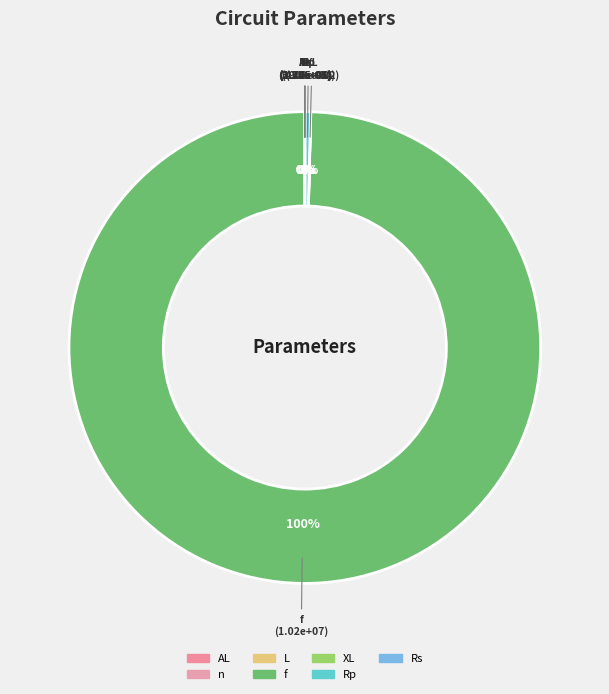

Rank the categories by value from lowest to highest.

AL, L, Rs, n, XL, Rp, f